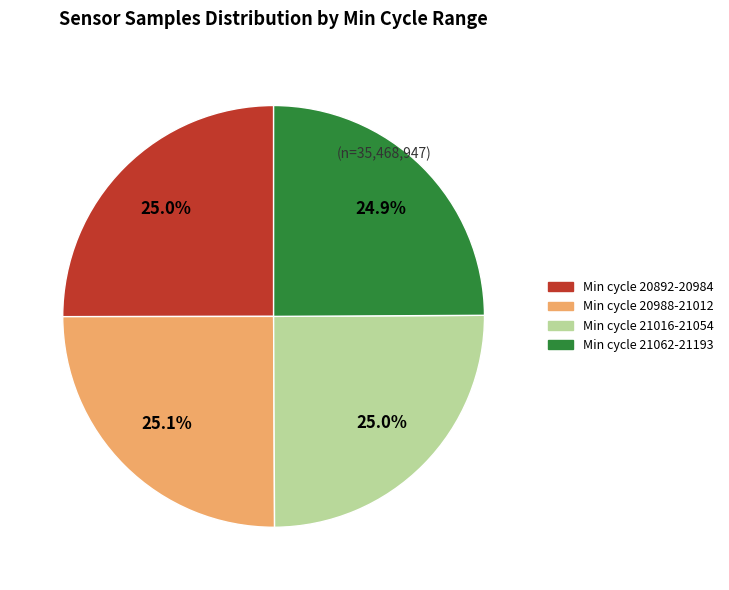

Is there any slice that represents more than half of the pie?

No